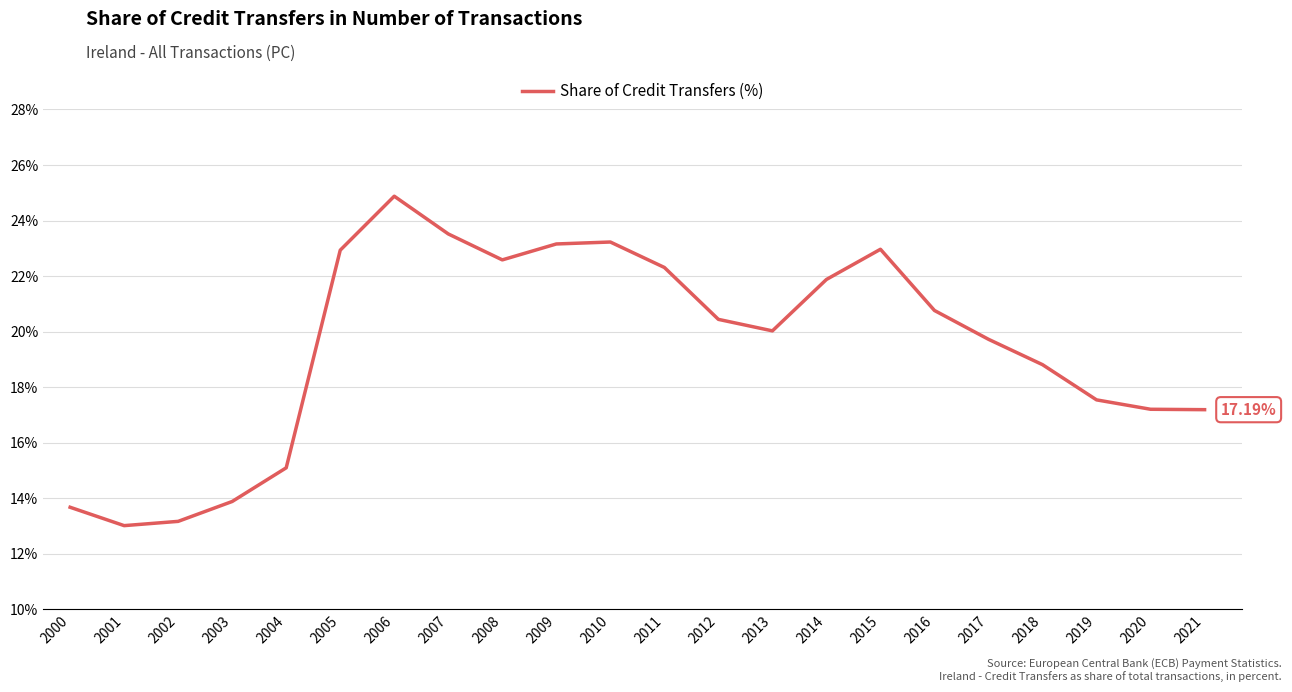

True or false: the data shows 4.5 at 2018.

False